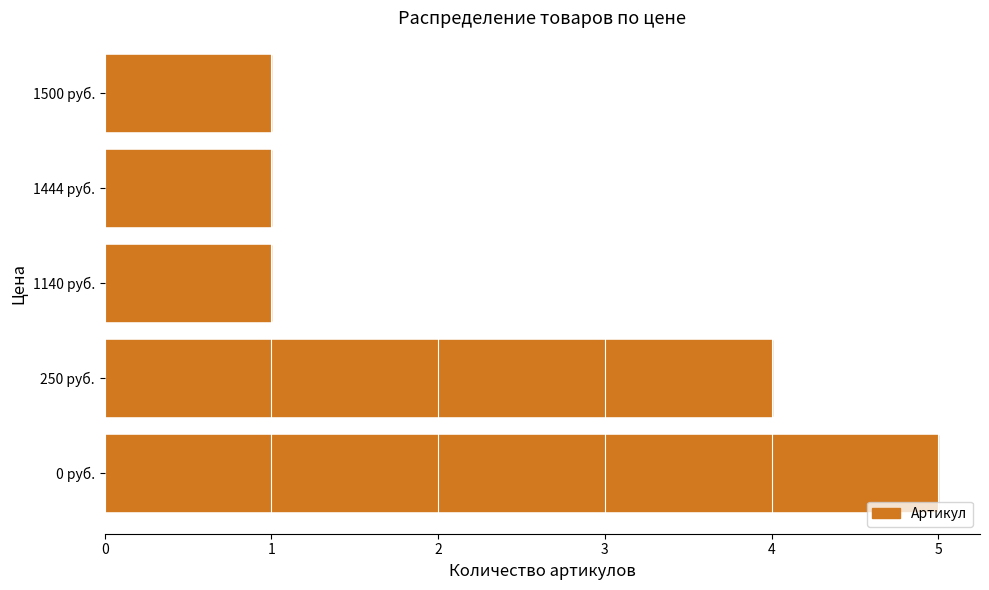

How many data points does each series have?

5